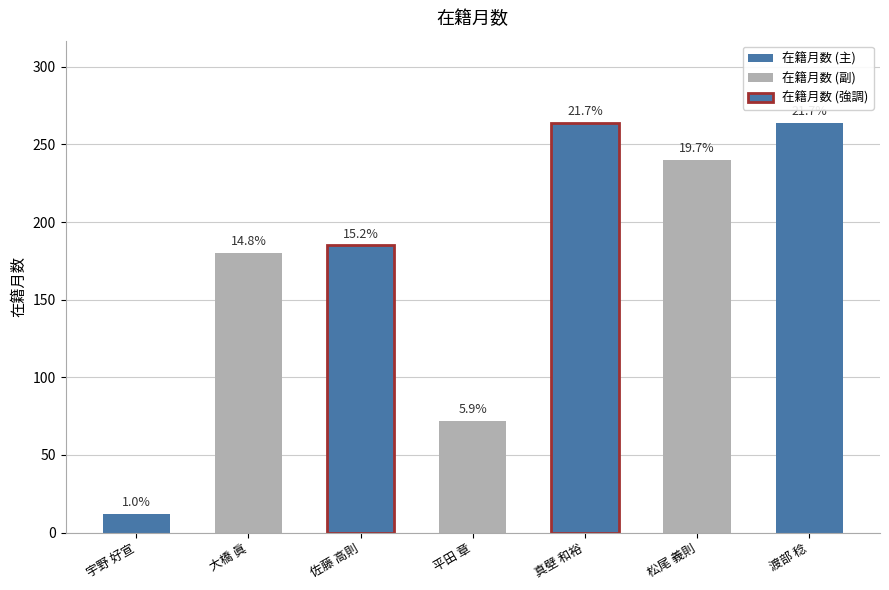

What is the maximum value shown in the chart?

264